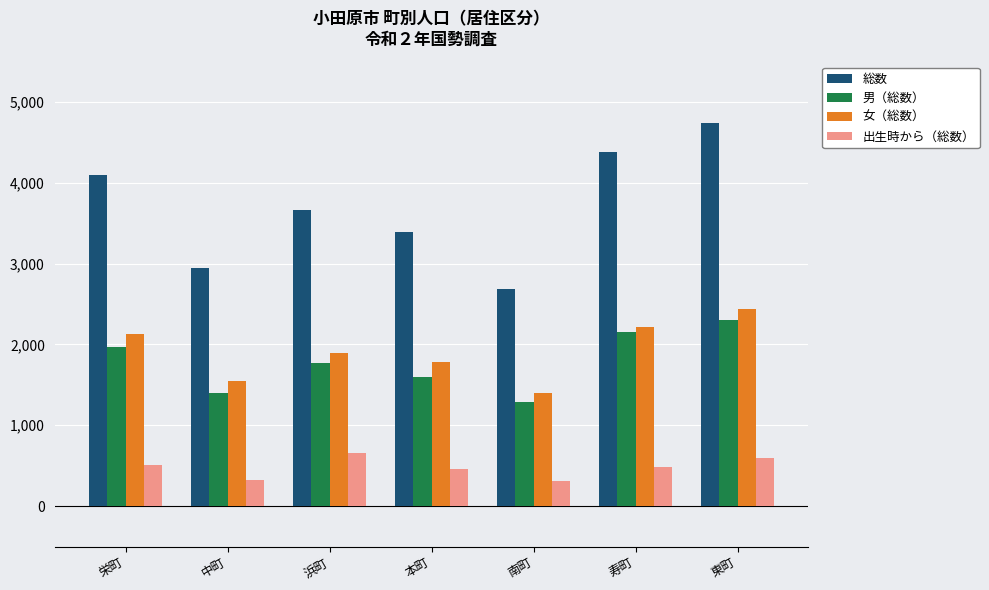

What position from the left is 浜町?

3